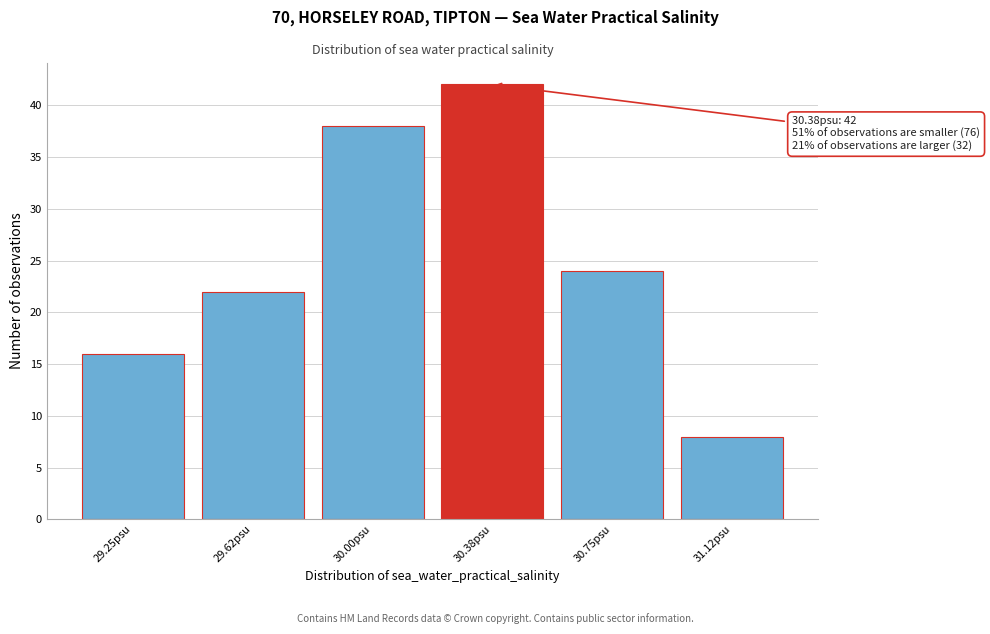

Reading left to right, list all the values displayed in this chart.

29.25psu=16	29.62psu=22	30.00psu=38	30.38psu=42	30.75psu=24	31.12psu=8